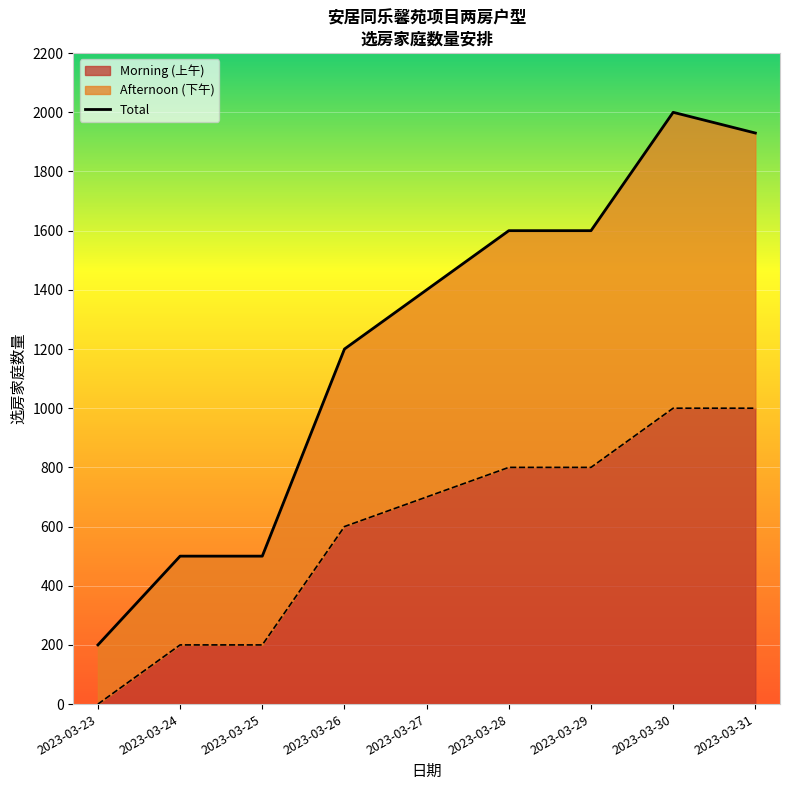

True or false: there are more than 1 points higher than both neighbors.

False